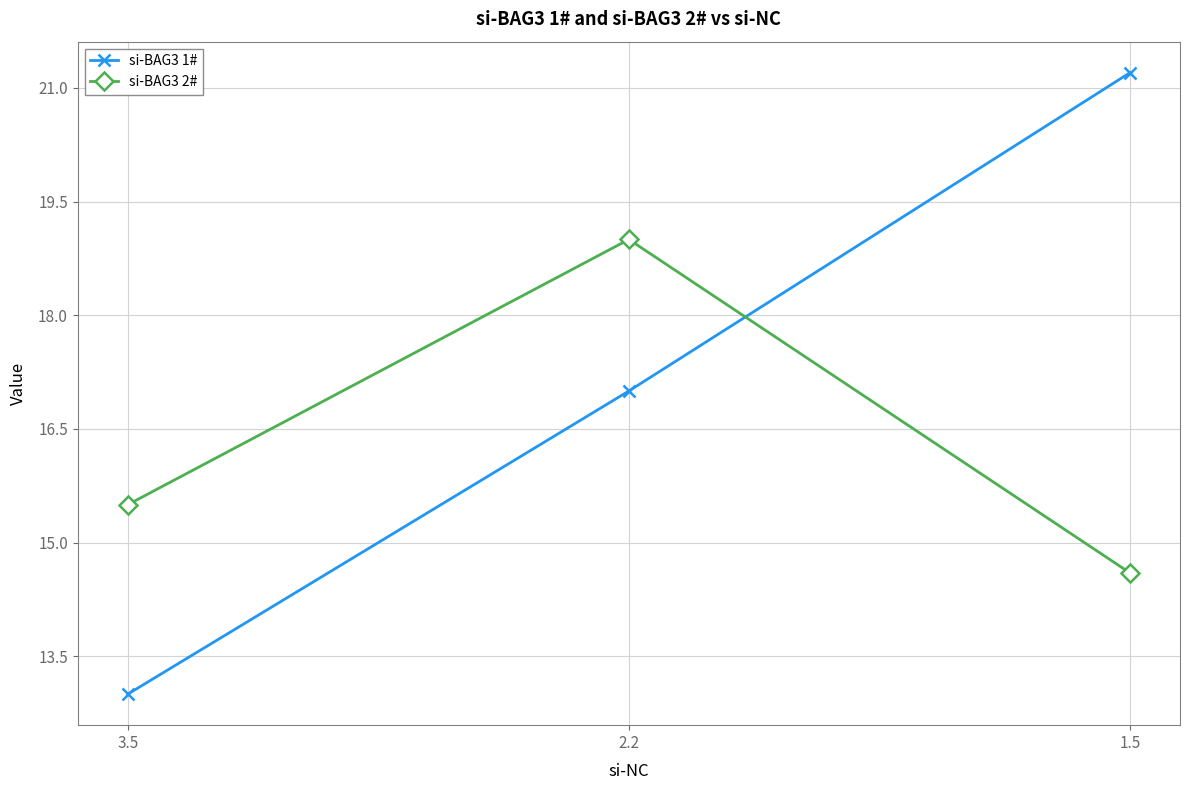

What is the label of the 1st point from the right?

1.5